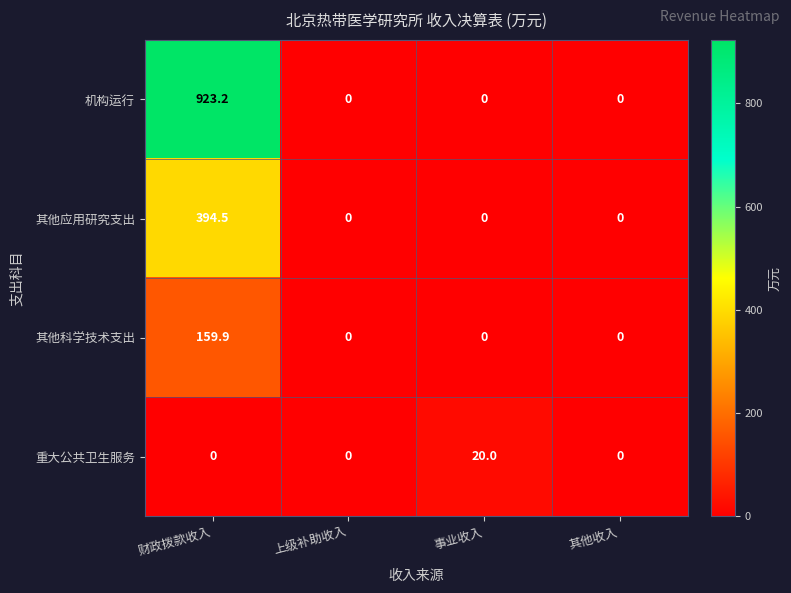

Which series has the largest total across all categories?

机构运行